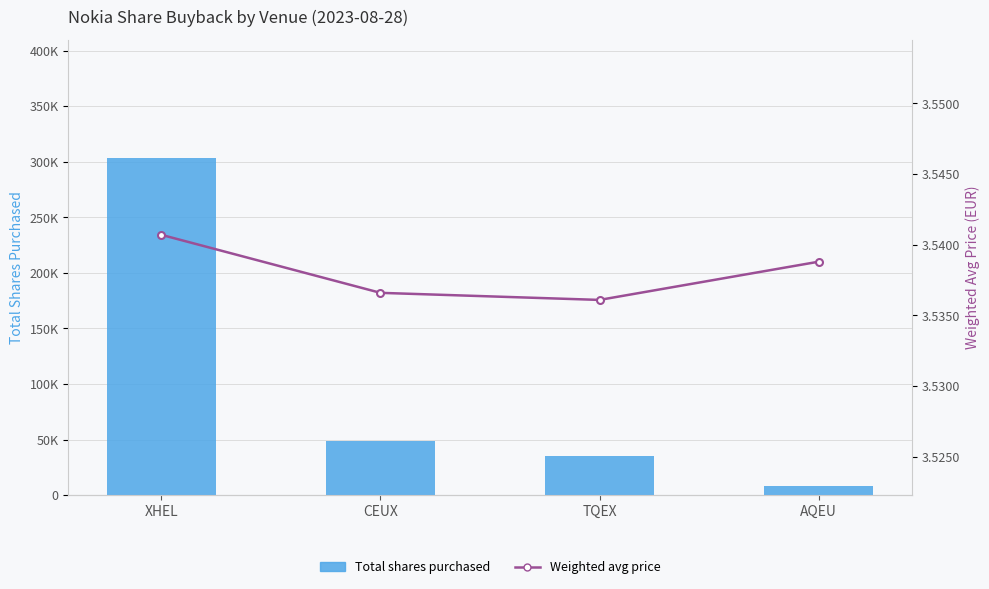

Which series has the largest total across all categories?

Total shares purchased